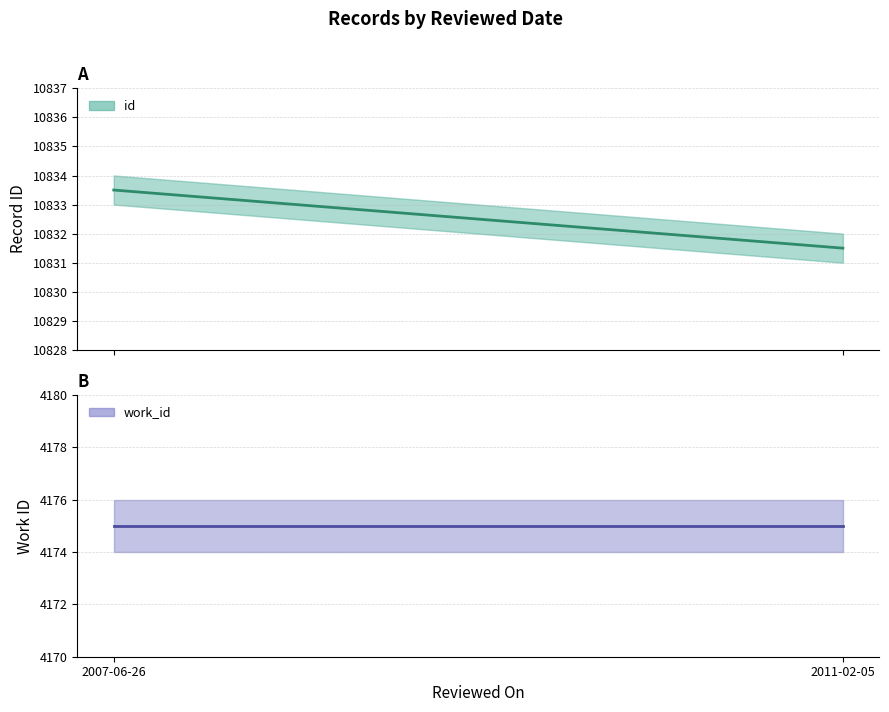

The value of work_id (mean) at 2007-06-26 is 1512.5. True or false?

False